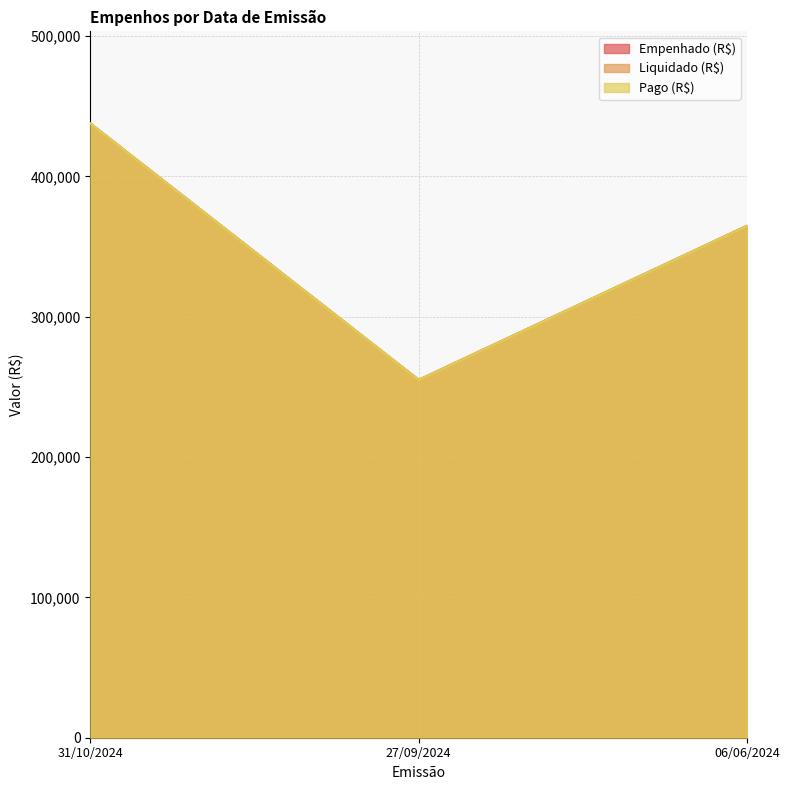

The value of Empenhado (R$) at 27/09/2024 is 255055.2. True or false?

True